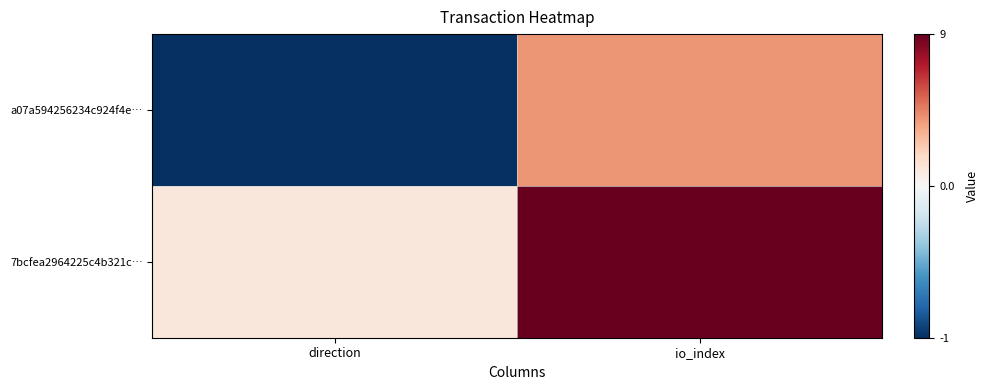

Reading left to right, what are all the values shown in this chart?

a07a594256234c924f4e…: direction=-1	io_index=4
7bcfea2964225c4b321c…: direction=1	io_index=9